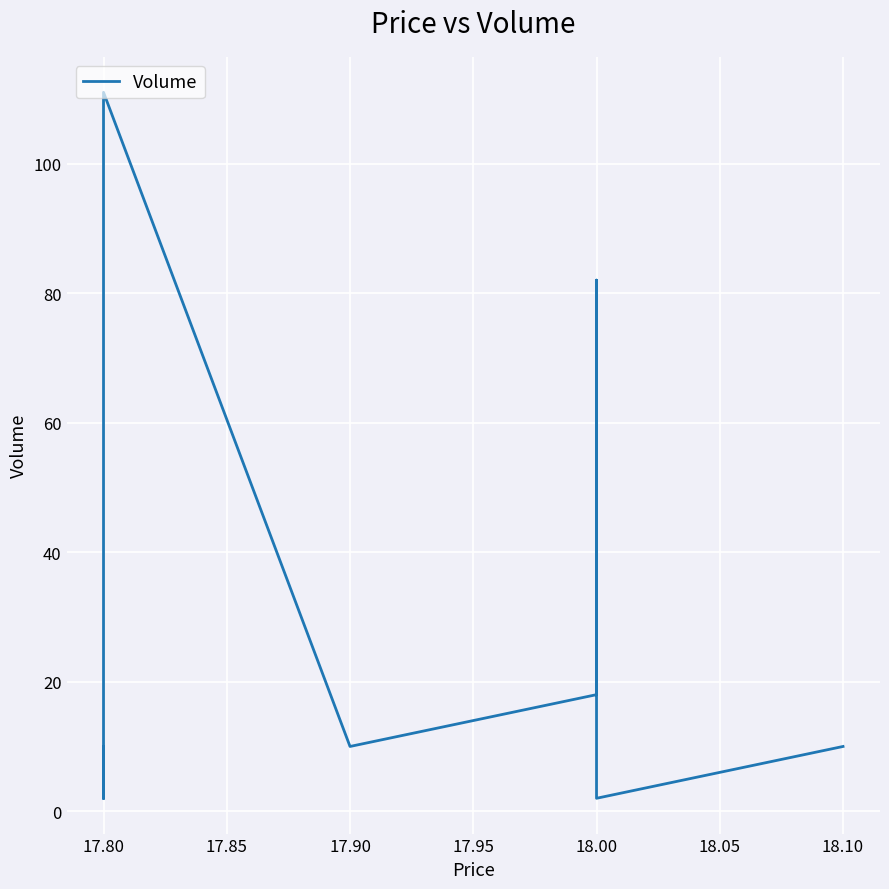

What position from the right is 11?

3